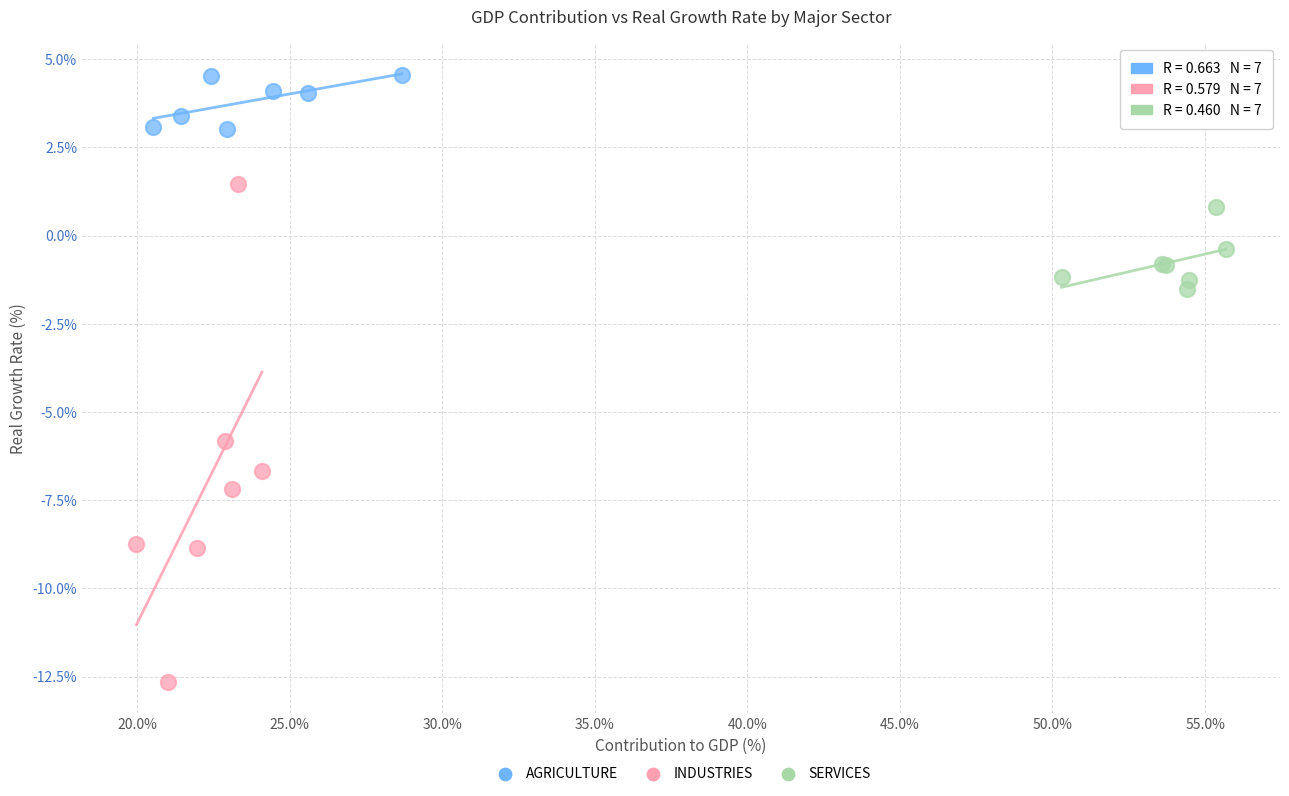

Which series reaches the maximum Y coordinate?

AGRICULTURE